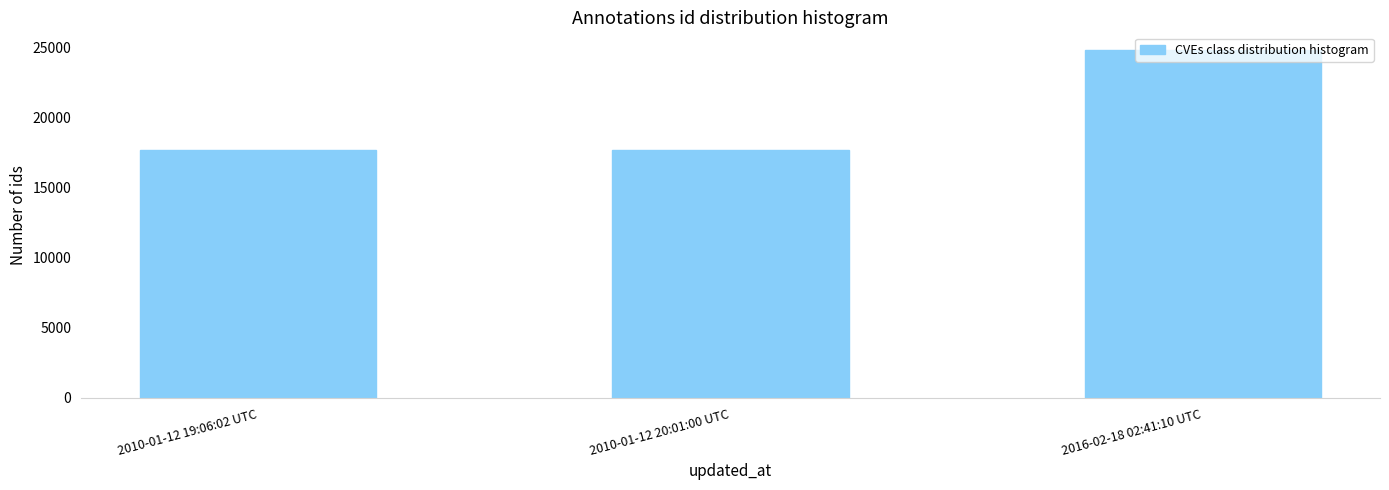

What is the label of the 1st bar from the right?

2016-02-18 02:41:10 UTC